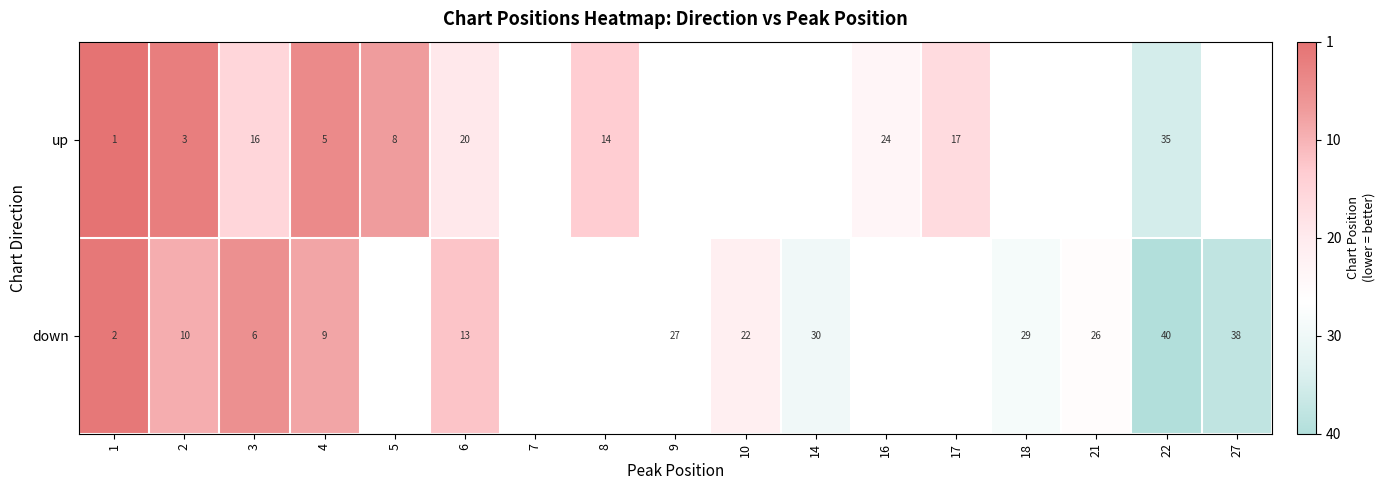

True or false: down has a value of 14 at 4.

False